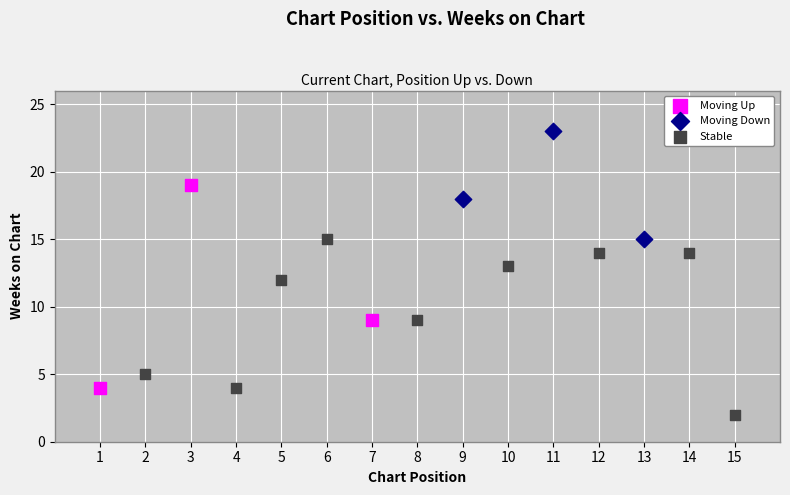

Which series reaches the maximum Y coordinate?

Moving Down